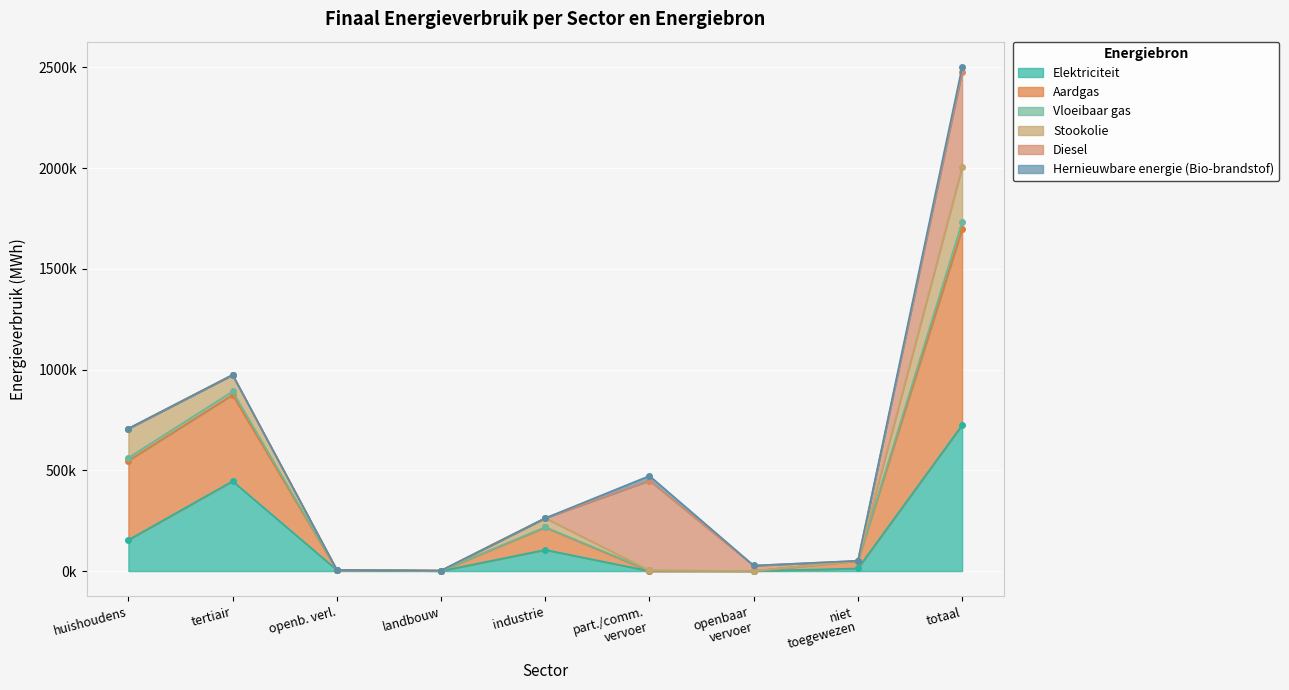

At which label does Elektriciteit reach its peak?

totaal